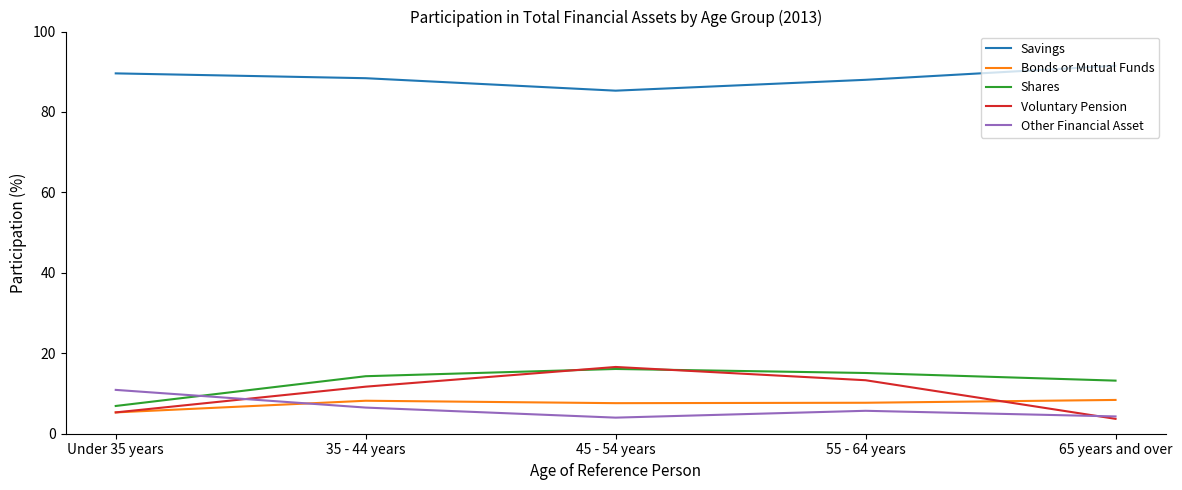

Is it true that Other Financial Asset equals 5.7 at 55 - 64 years?

True